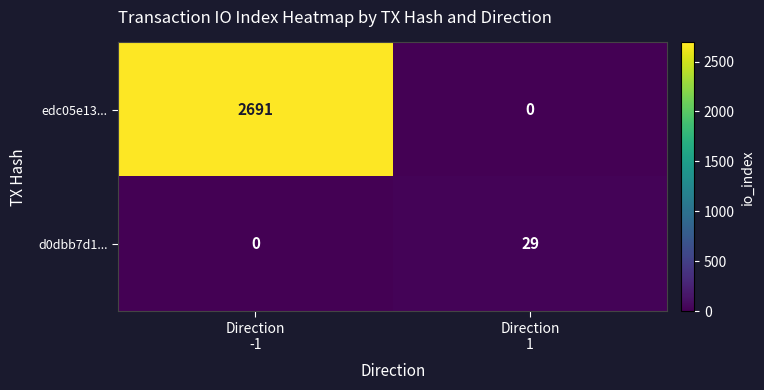

Reading left to right, what are all the values shown in this chart?

edc05e13...: 2691	0
d0dbb7d1...: 0	29